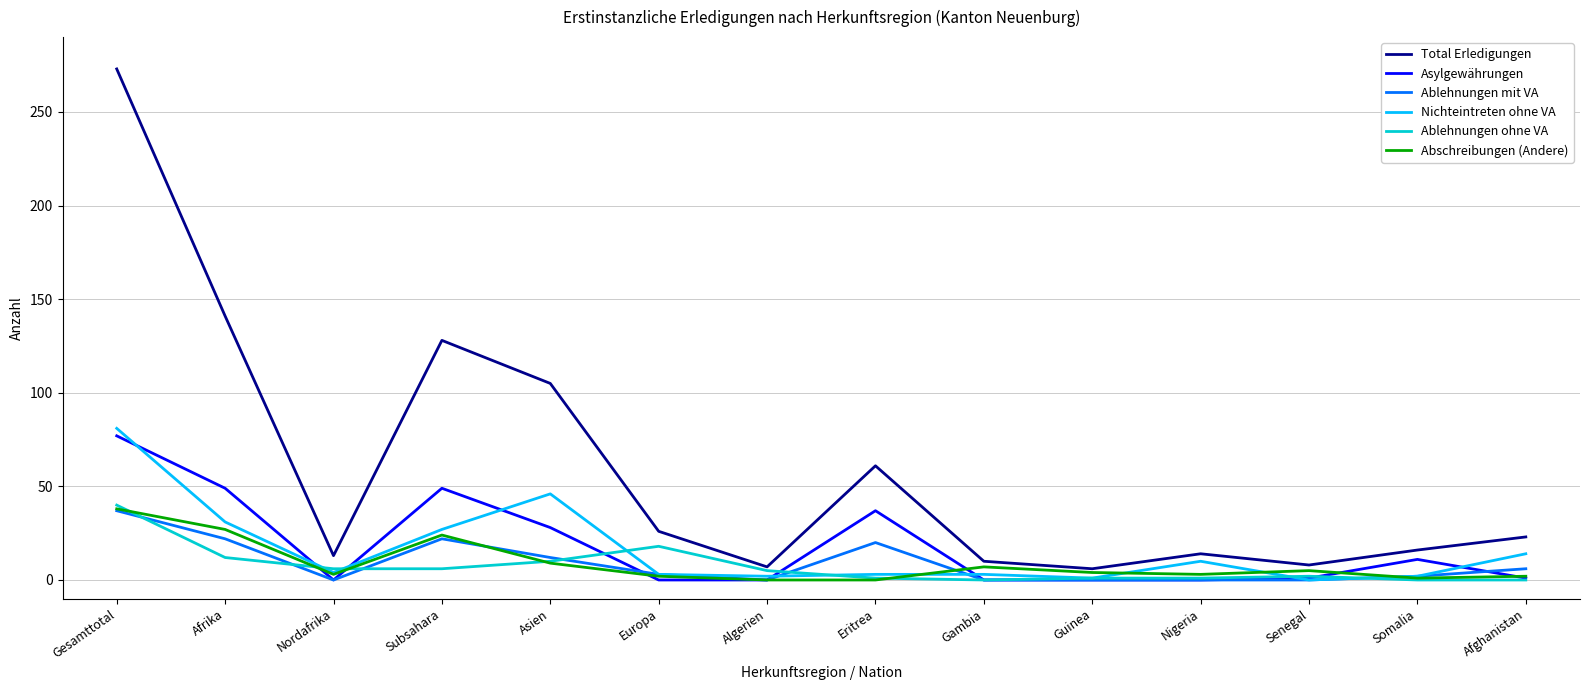

In Nichteintreten ohne VA, how many points are lower than both neighbors (excluding endpoints)?

4